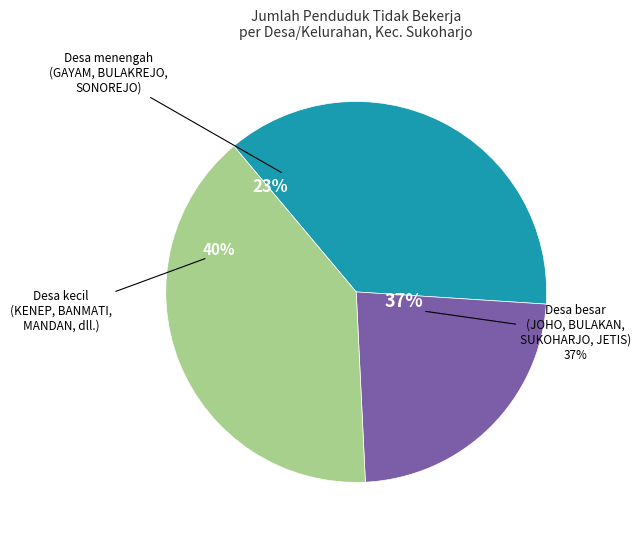

Combined, do BULAKAN and GAYAM account for over 50%?

No